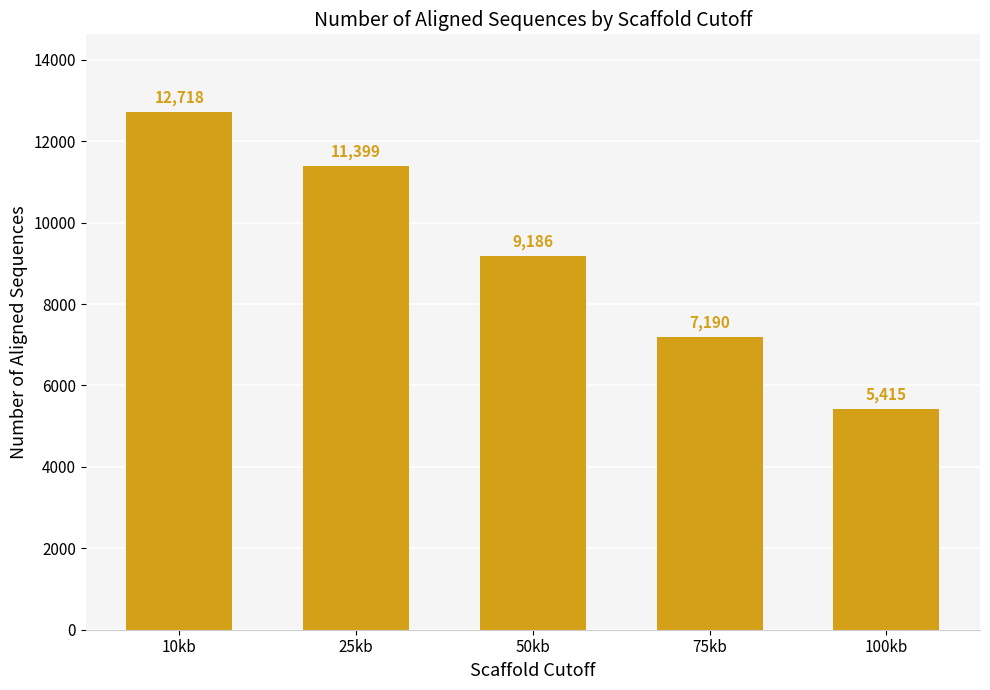

Reading right to left, transcribe all the data shown in this chart.

100kb=5415	75kb=7190	50kb=9186	25kb=11399	10kb=12718